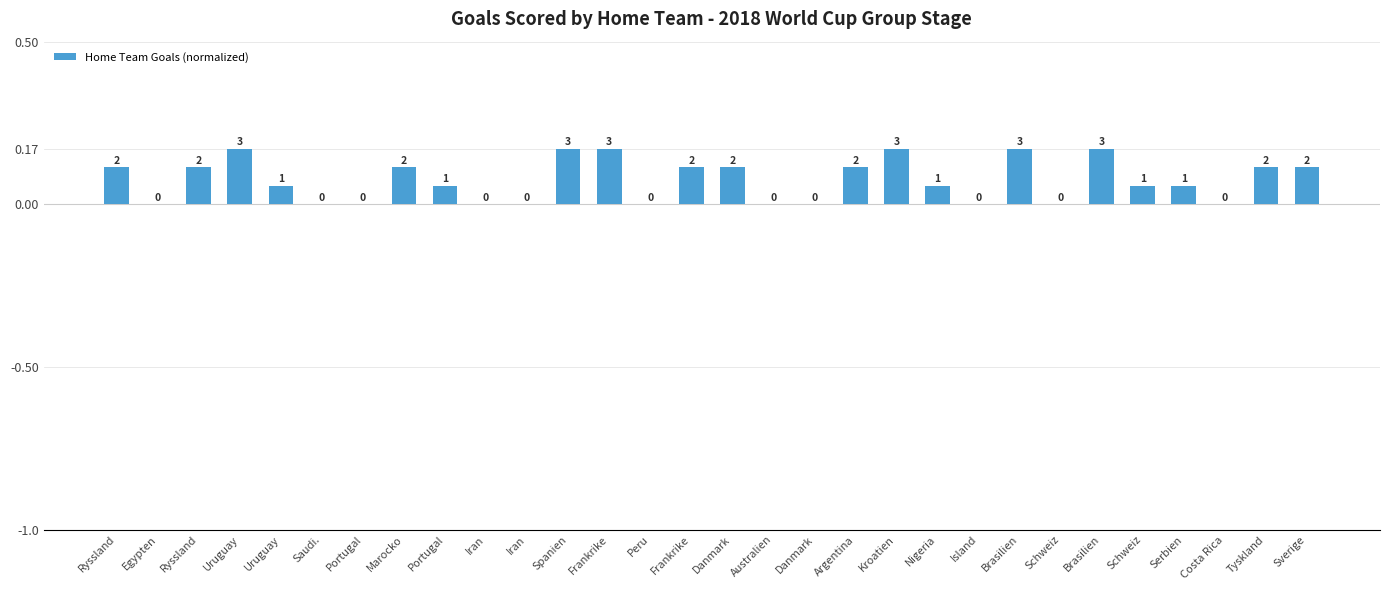

Reading right to left, extract all data points from this chart.

0.1	0.1	0.0	0.1	0.1	0.2	0.0	0.2	0.0	0.1	0.2	0.1	0.0	0.0	0.1	0.1	0.0	0.2	0.2	0.0	0.0	0.1	0.1	0.0	0.0	0.1	0.2	0.1	0.0	0.1